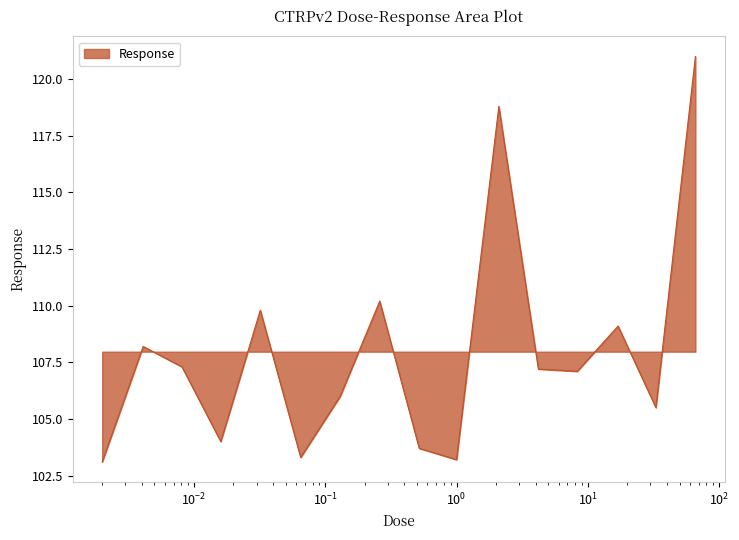

What is the difference between the maximum and minimum values?

17.9